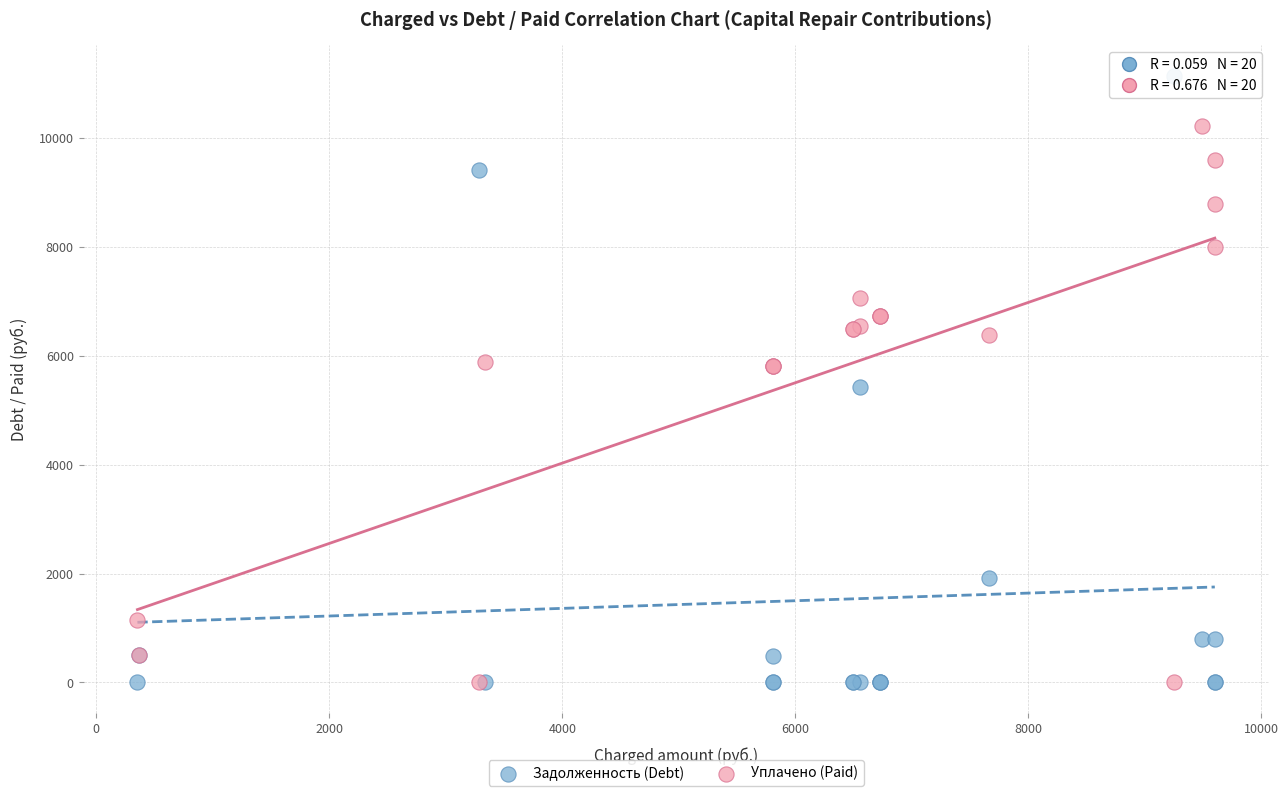

In the Уплачено (Paid) series, what Y value is closest to 5110?

5806.1